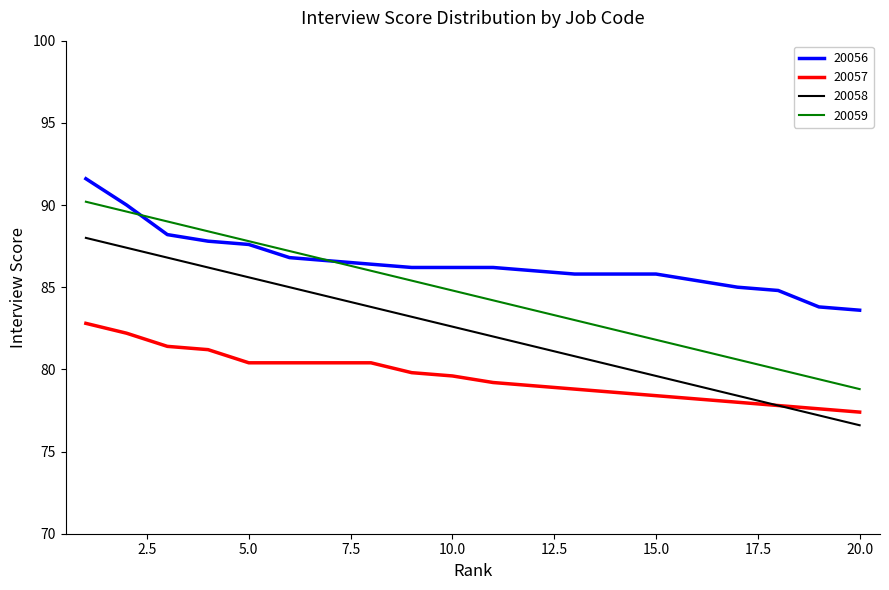

True or false: 20058 and 20059 intersect in this chart.

False